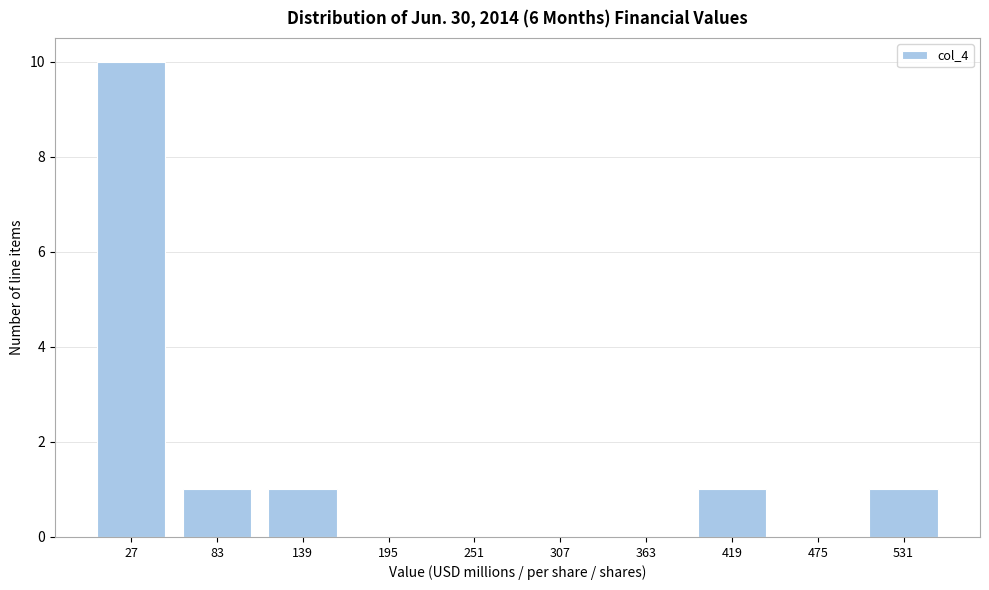

Reading left to right, transcribe all the data shown in this chart.

27=10	83=1	139=1	195=0	251=0	307=0	363=0	419=1	475=0	531=1